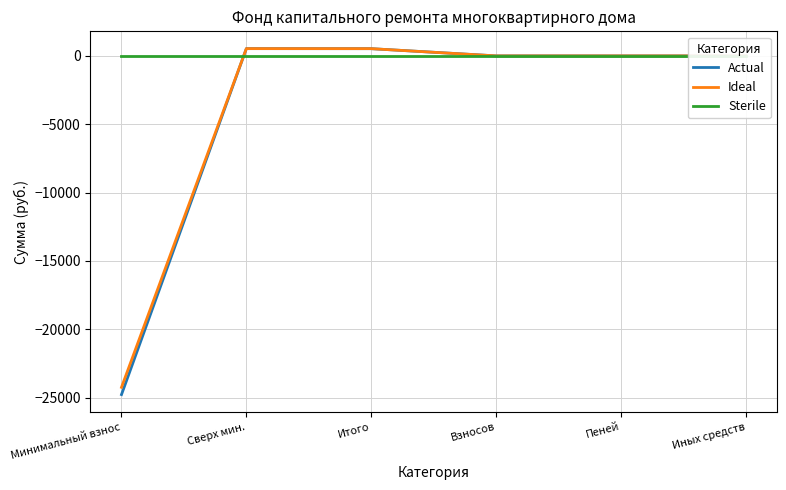

How many times do Sterile and Actual cross each other?

1